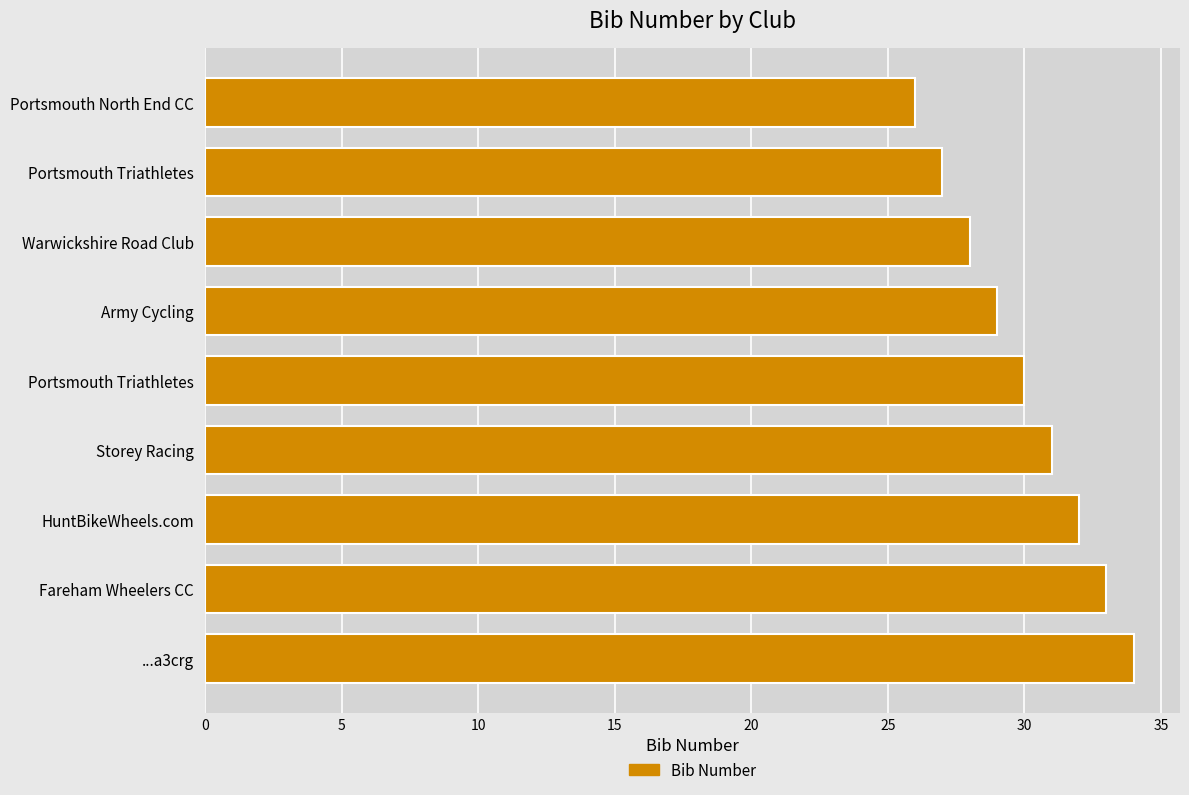

How many data points does each series have?

9